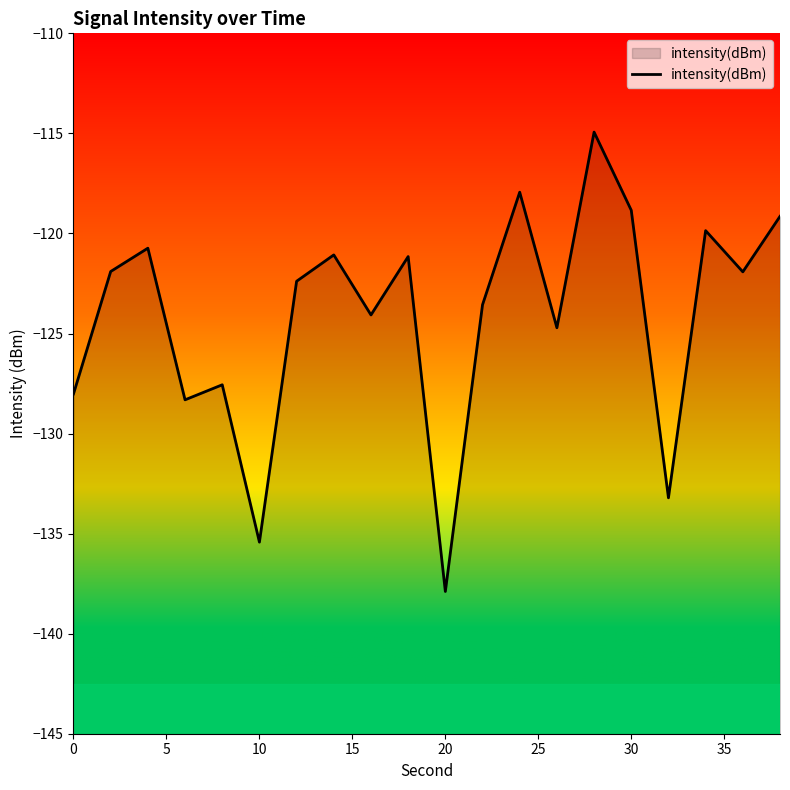

Reading right to left, transcribe all the data shown in this chart.

-119.1	-121.9	-119.9	-133.2	-118.8	-114.9	-124.7	-117.9	-123.6	-137.9	-121.2	-124.1	-121.1	-122.4	-135.4	-127.6	-128.3	-120.7	-121.9	-128.0